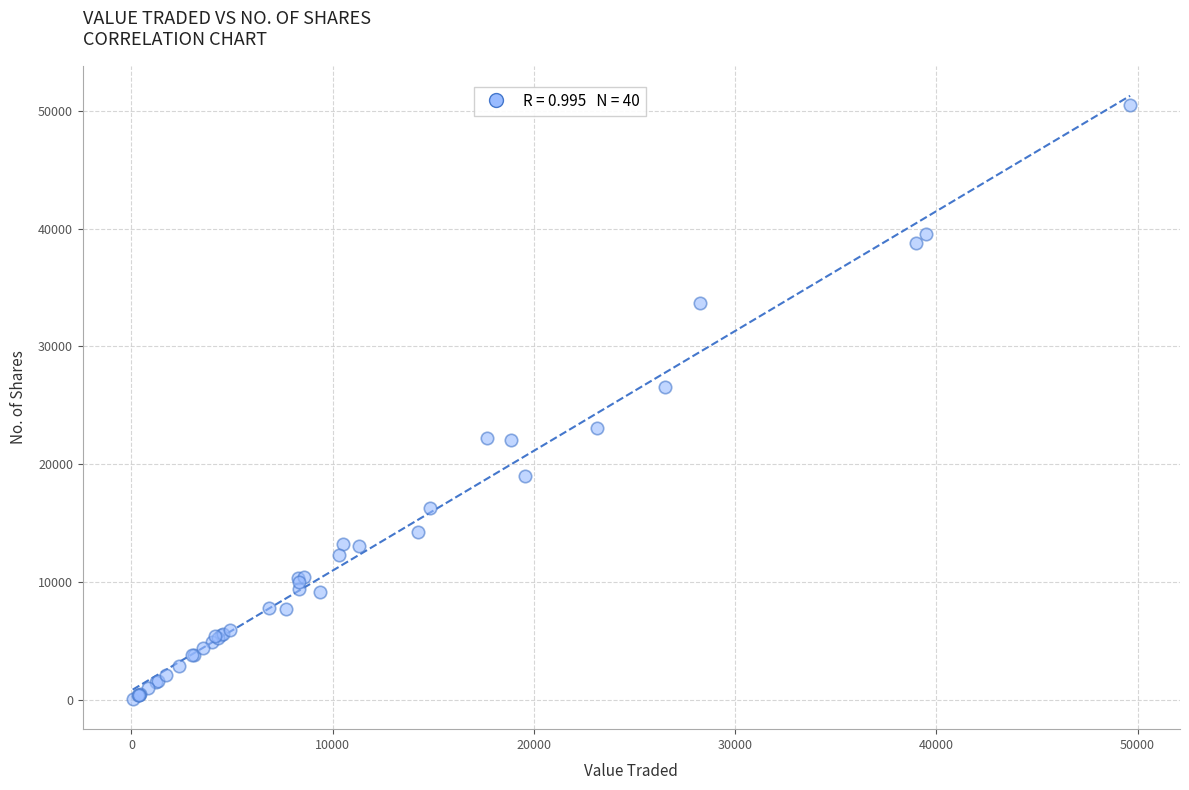

What Y value in the scatter plot is closest to 25303?

26557